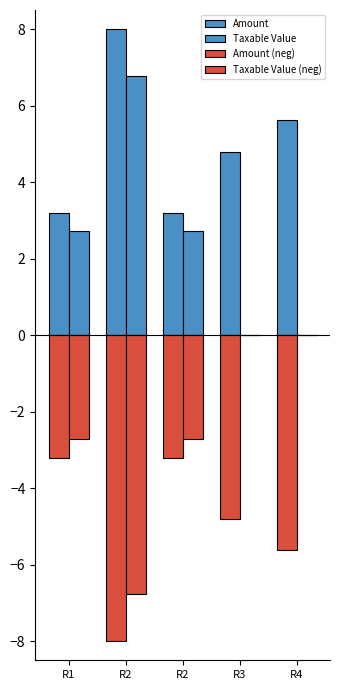

Rank the series at R2 from highest to lowest value.

Amount, Taxable Value, Taxable Value (neg), Amount (neg)